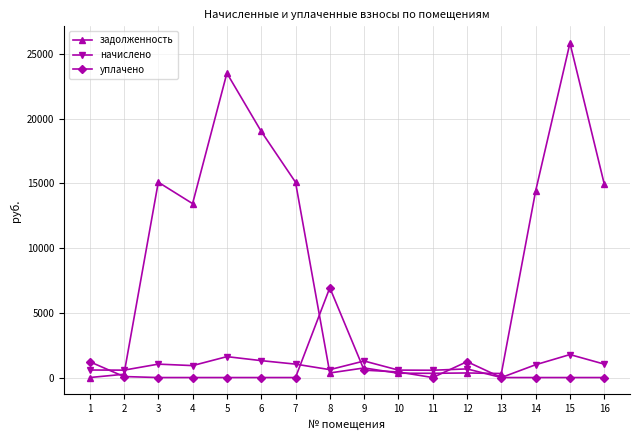

At which label does начислено first exceed 991?

3